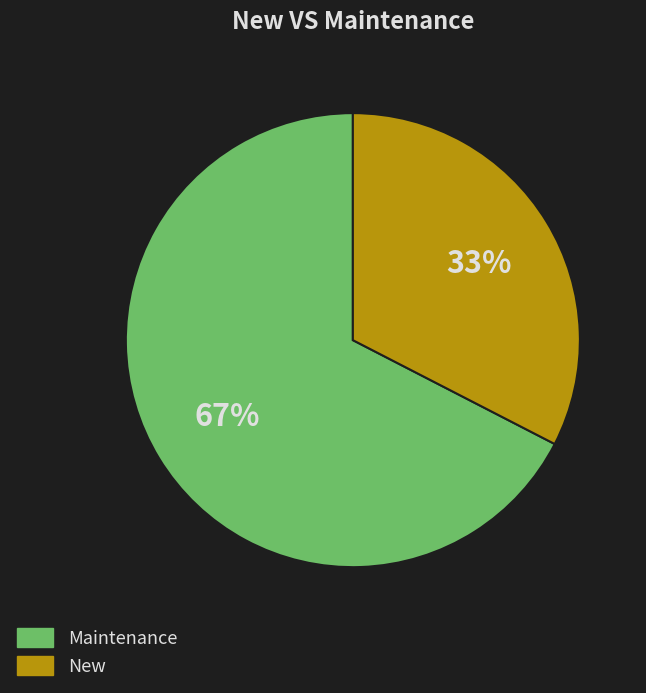

Which slice is the smallest?

New